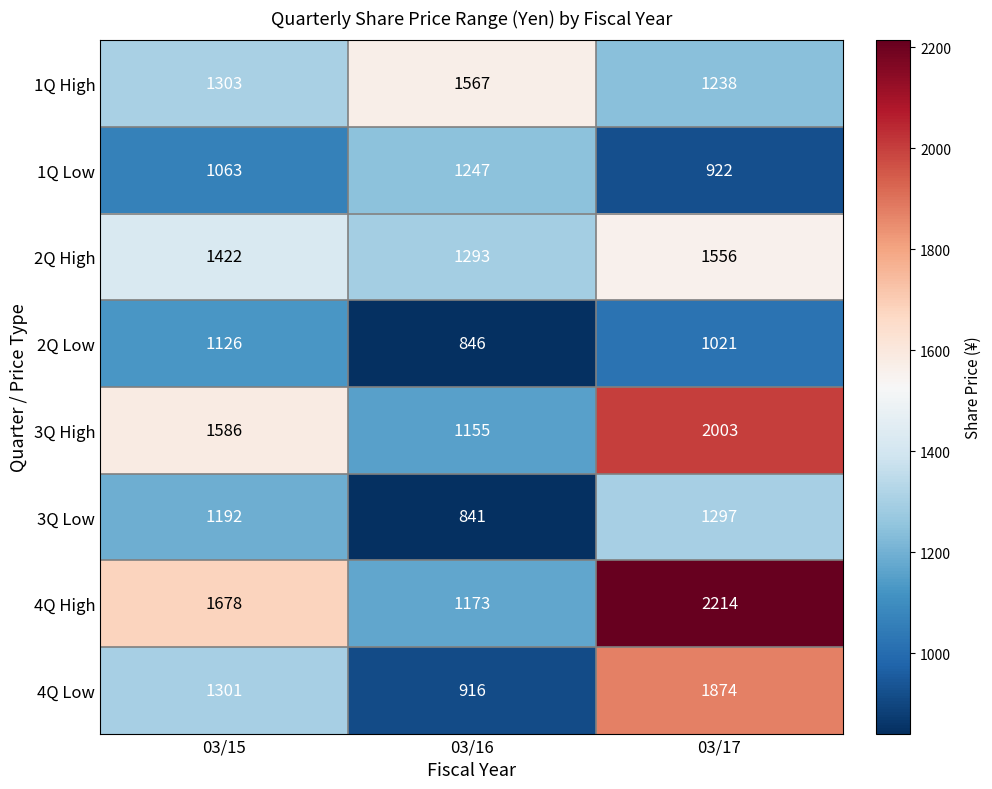

The value of 2Q High at 03/17 is 1556. True or false?

True